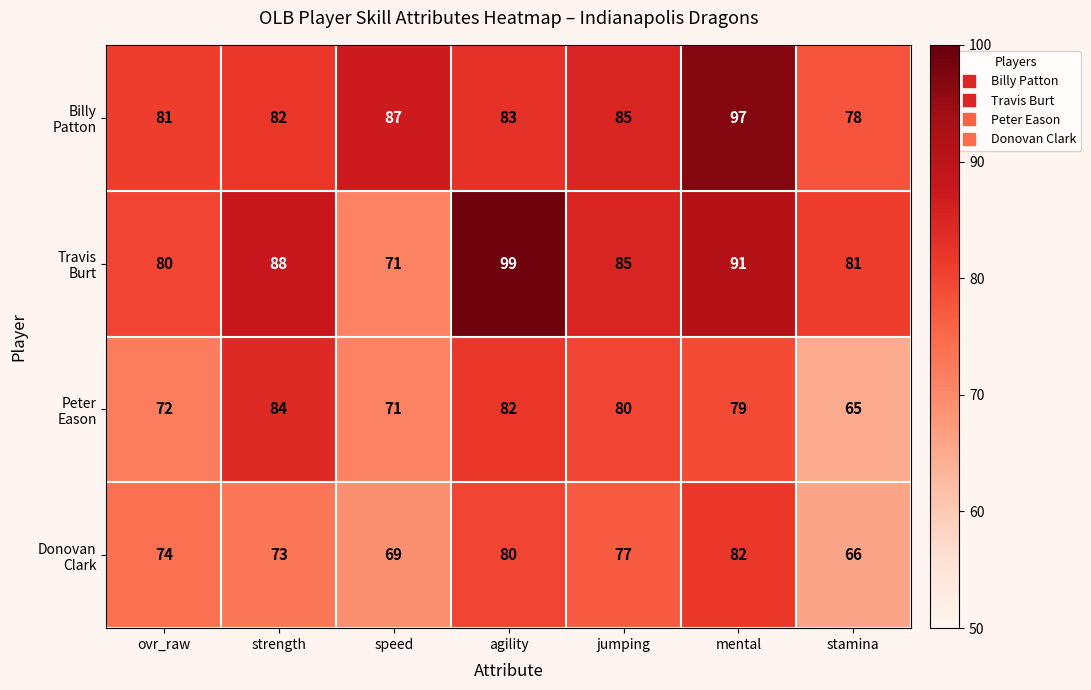

At how many categories does at least one series exceed 70?

7